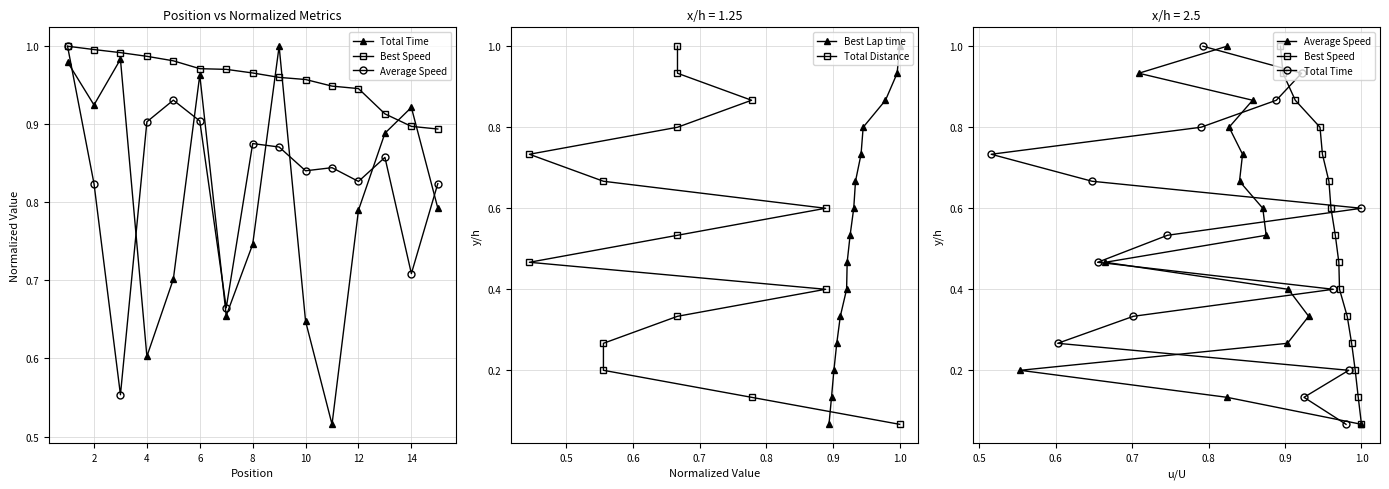

What are all the series names shown in the legend?

Total Time, Best Speed, Average Speed, Best Lap time, Total Distance